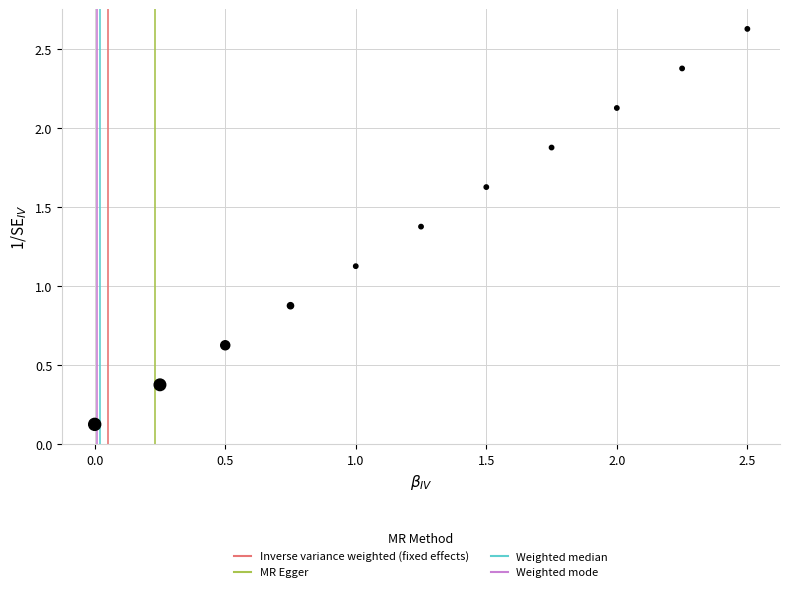

What is the average X value?

1.2